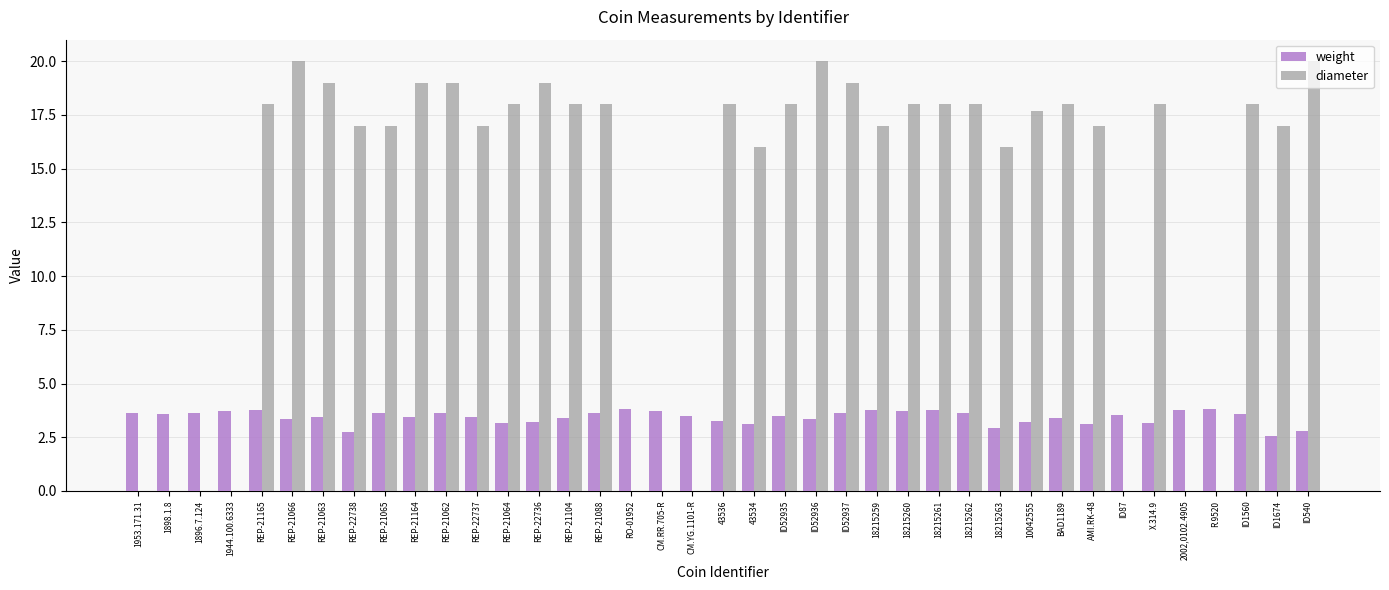

What is the difference between the weight values at REP-21064 and RO-01952?

0.6